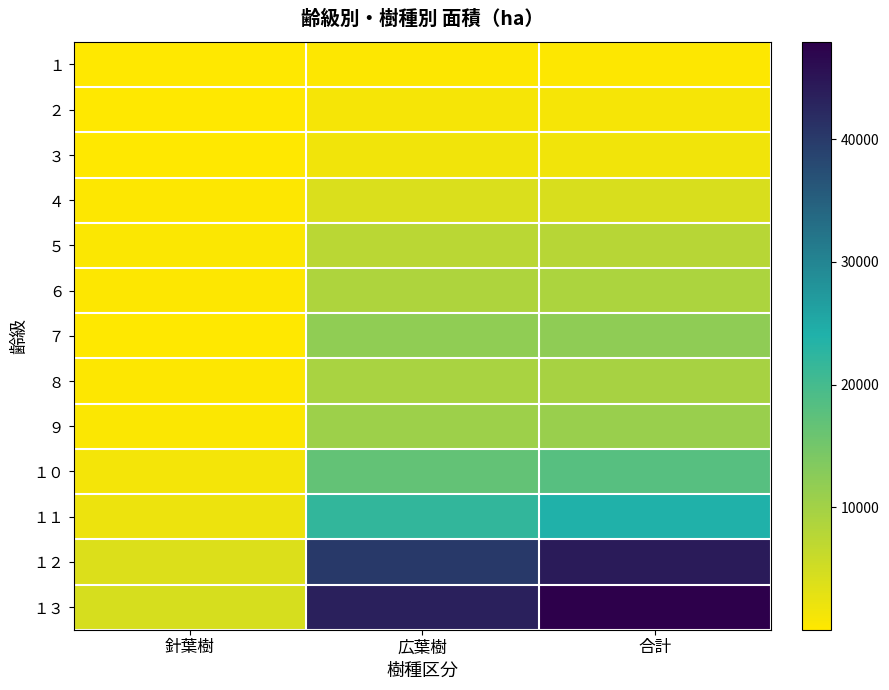

How many distinct data groups are displayed?

13